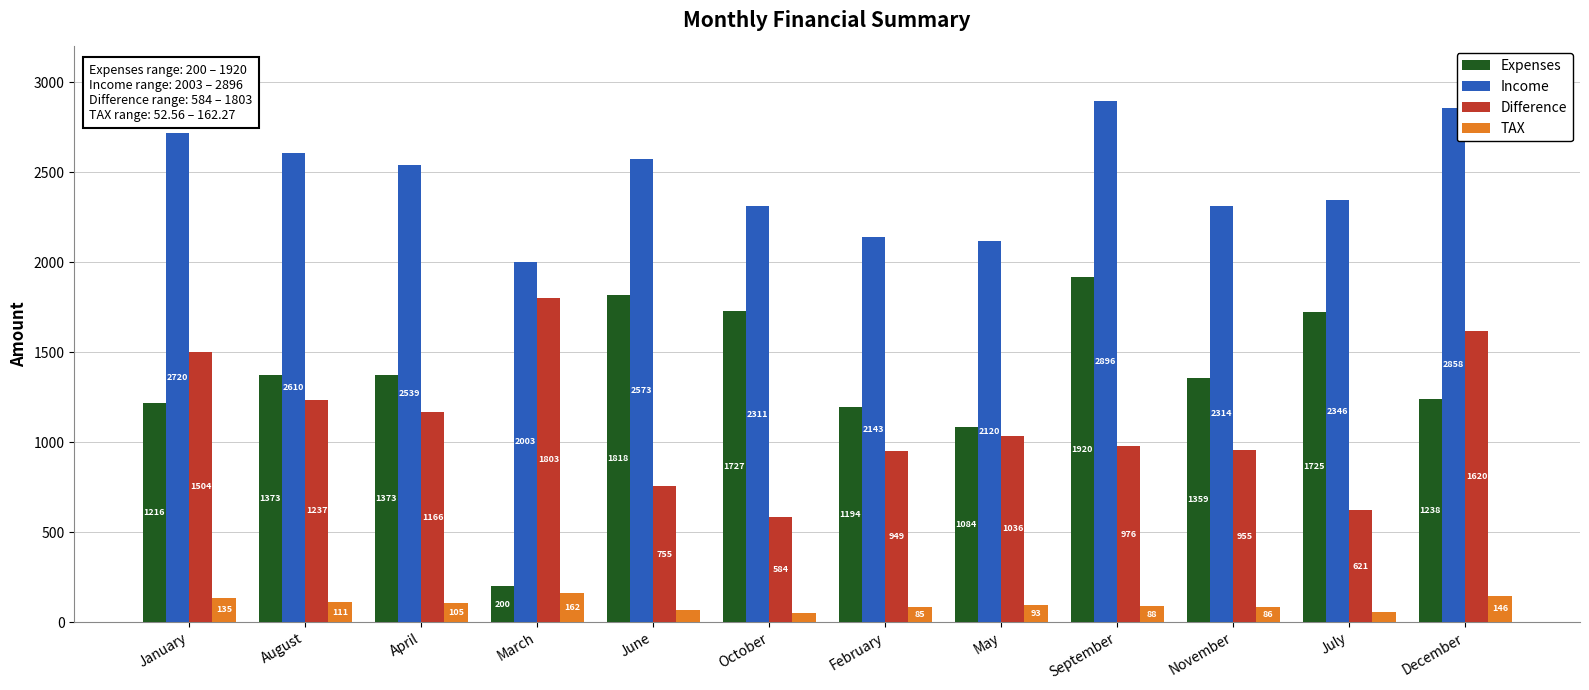

Rank the categories by Difference value from lowest to highest.

October, July, June, February, November, September, May, April, August, January, December, March